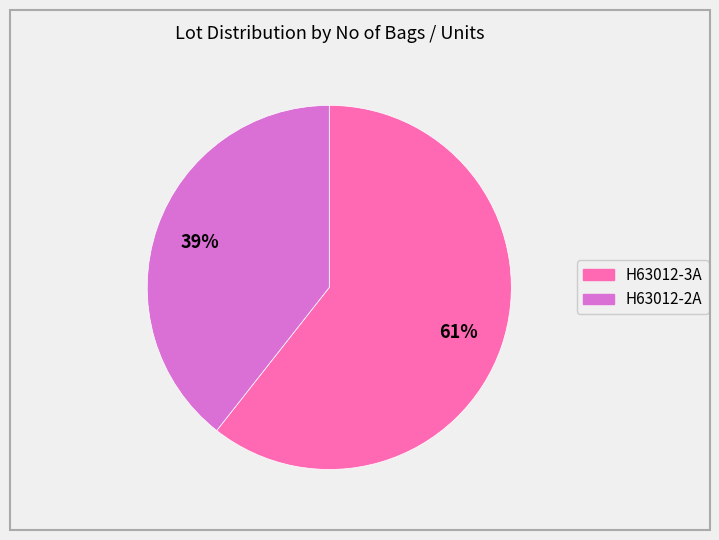

Is it true that H63012-2A is 39% of the pie?

True